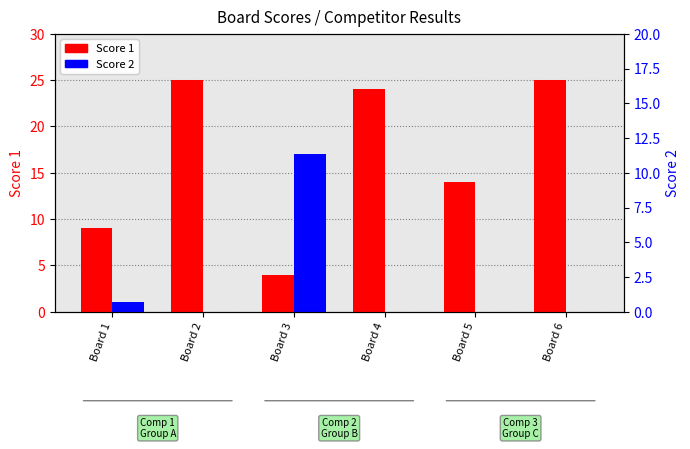

Does the chart contain stacked bars?

No